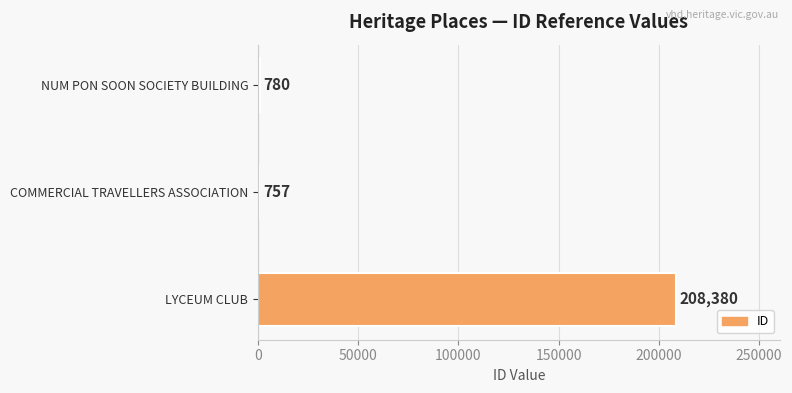

What is the sum of all values?

209917